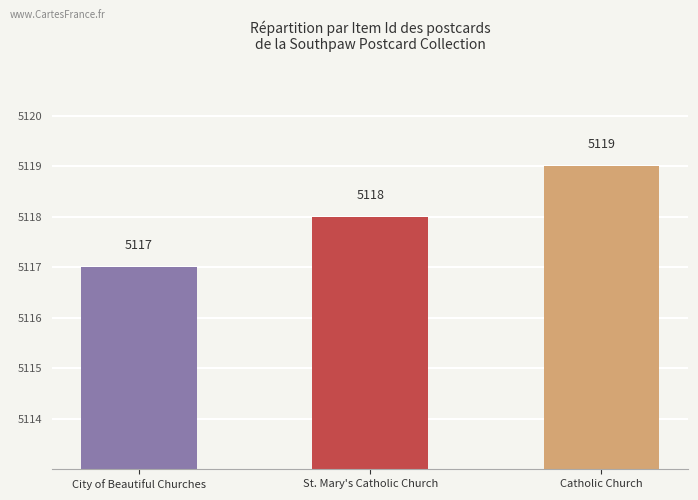

Approximately how many times larger is the value at St. Mary's Catholic Church compared to Catholic Church?

1.0